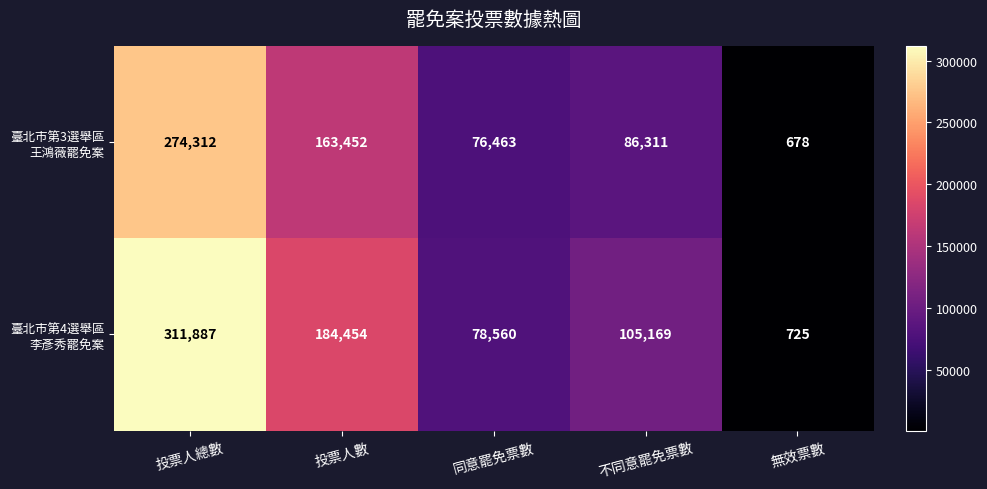

How many data points does each series have?

5